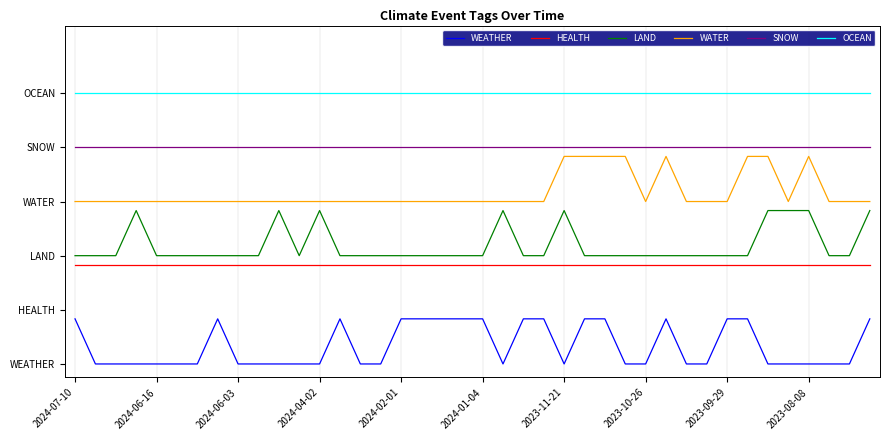

What are all the series names shown in the legend?

WEATHER, HEALTH, LAND, WATER, SNOW, OCEAN